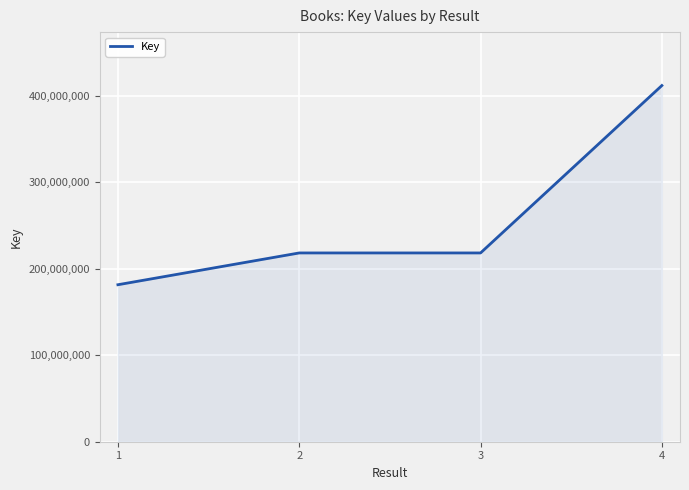

What is the difference between the second highest and minimum values?

36726592